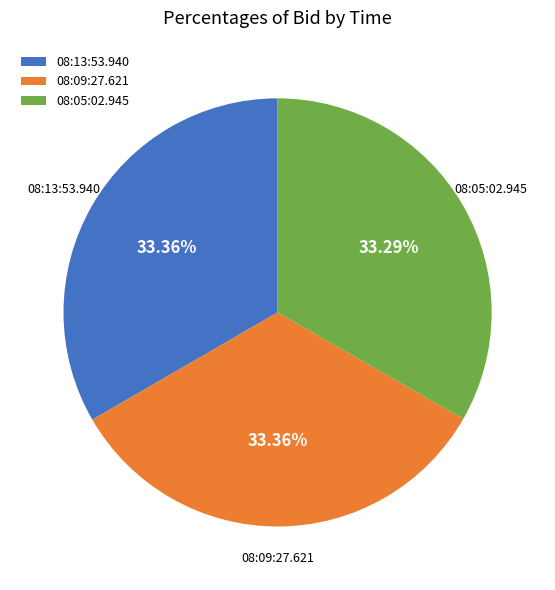

How many slices are in this pie chart?

3